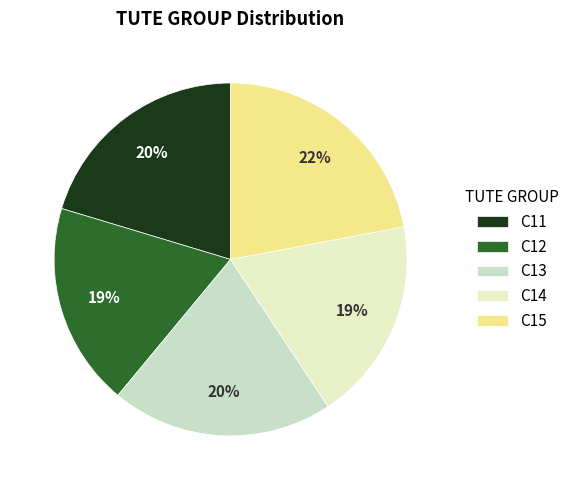

To the nearest percent, what portion does C12 represent?

19%